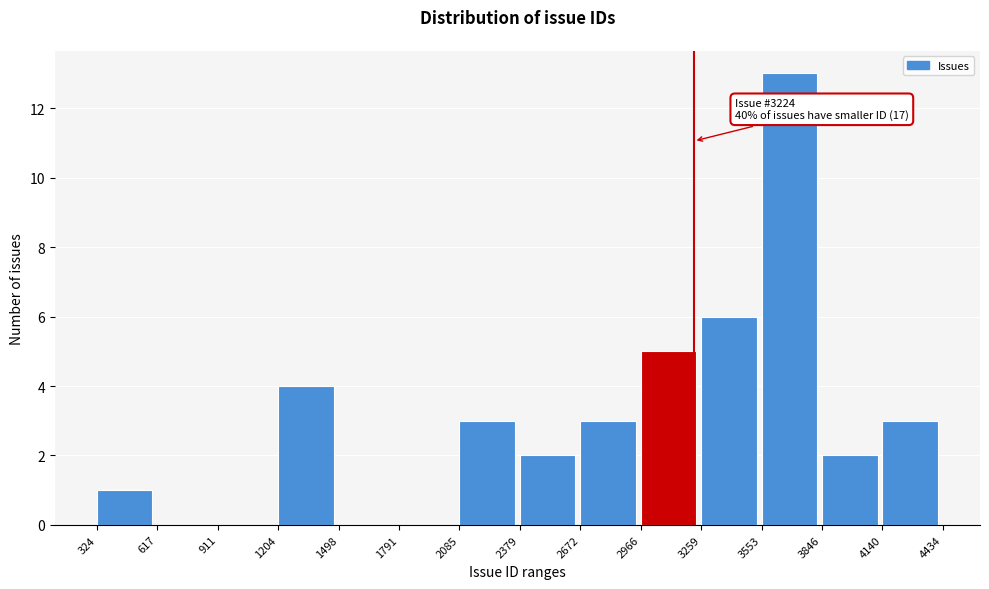

Which range on the x-axis has the tallest bar?

3553 to 3846